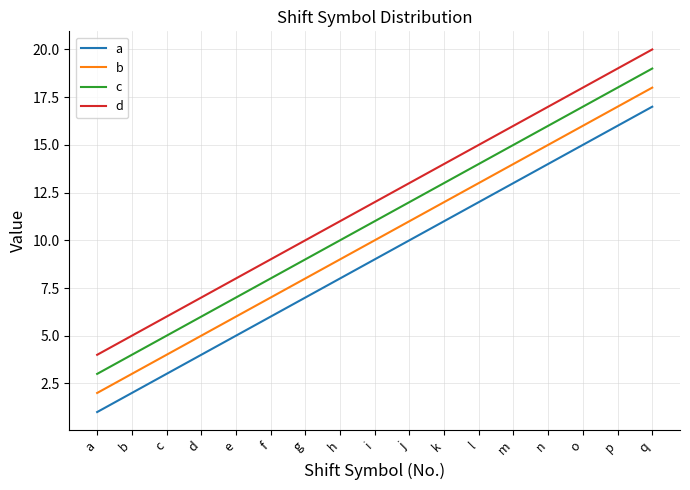

Which label corresponds to the largest value in the chart?

q